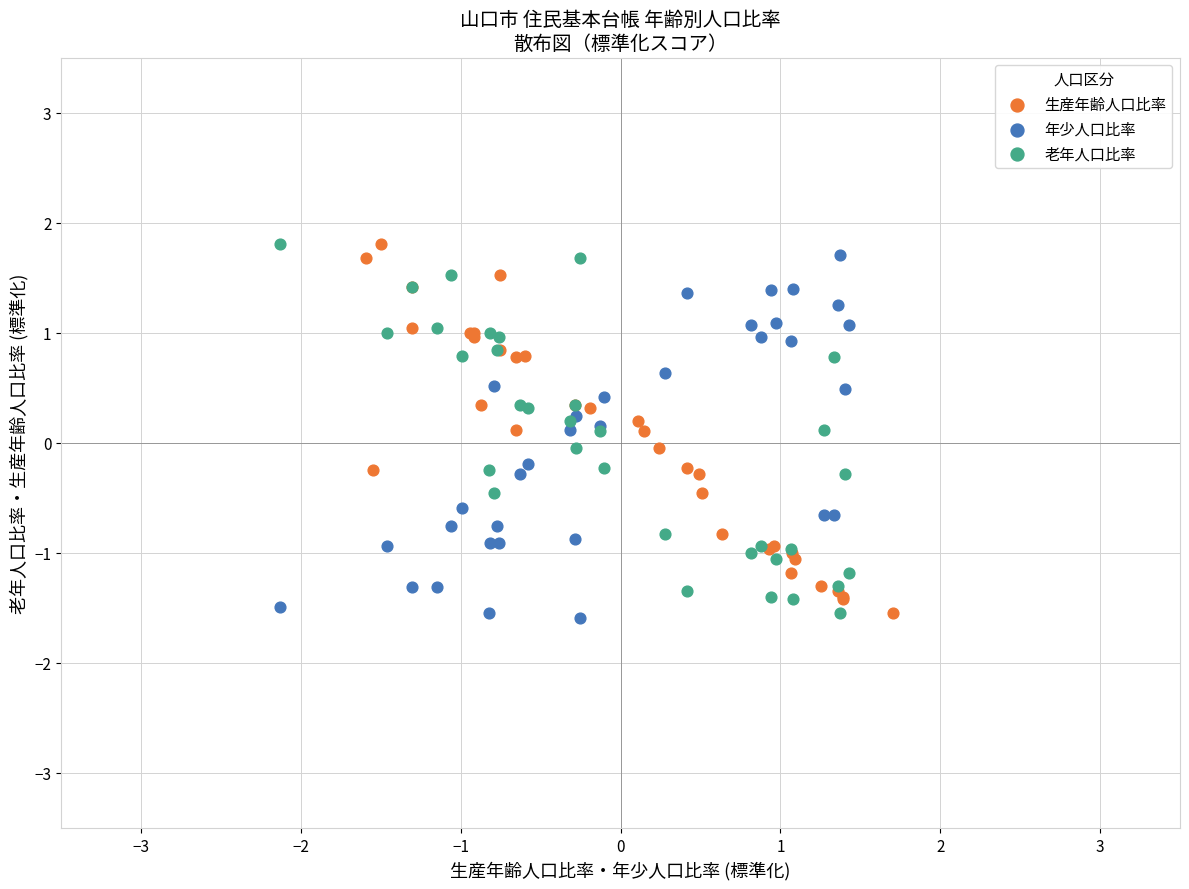

What are all the series names shown in the legend?

生産年齢人口比率, 年少人口比率, 老年人口比率